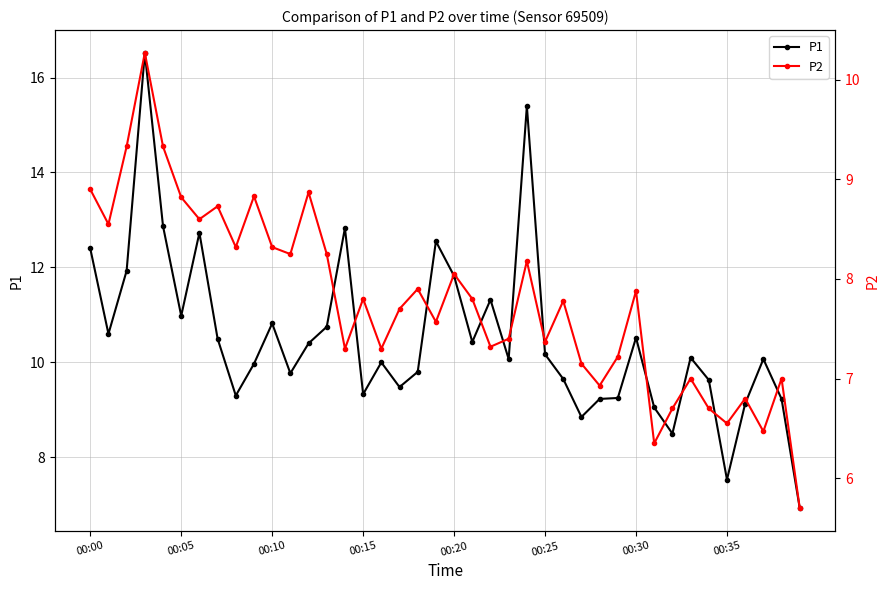

What is the maximum value for P1?

16.5